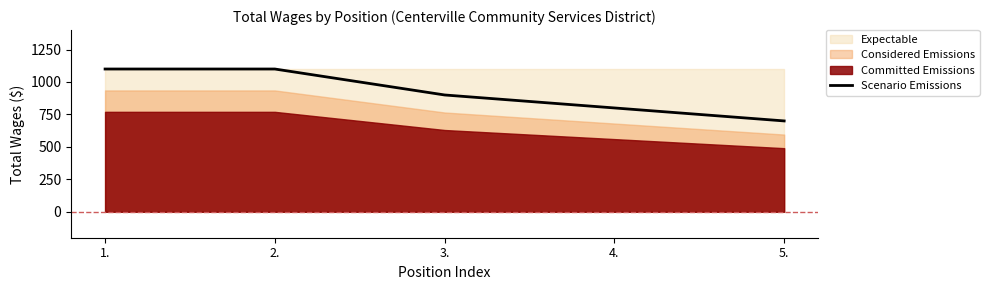

How many lines are shown in the chart?

1